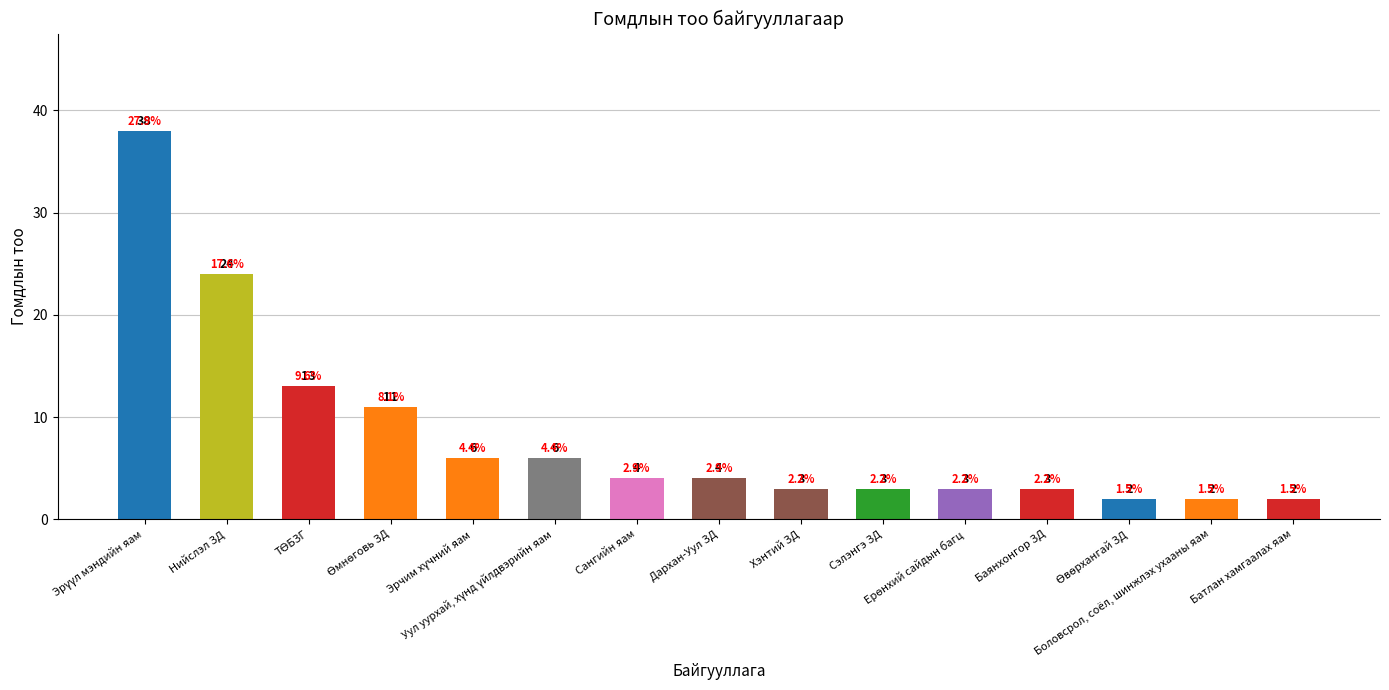

What is the difference between the maximum and minimum values?

36